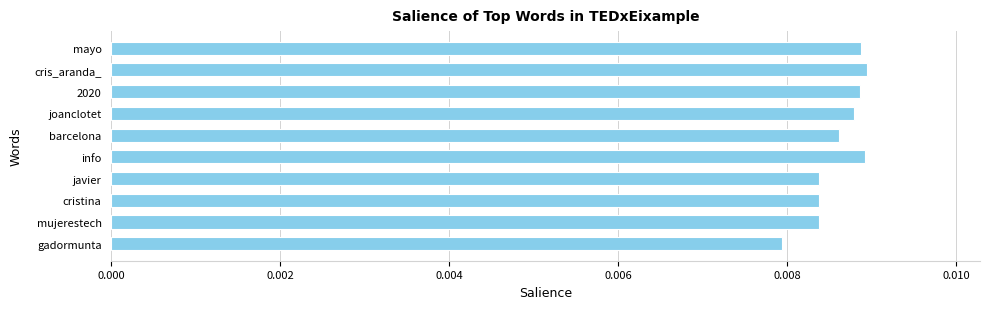

Which label corresponds to the smallest value in the chart?

gadormunta